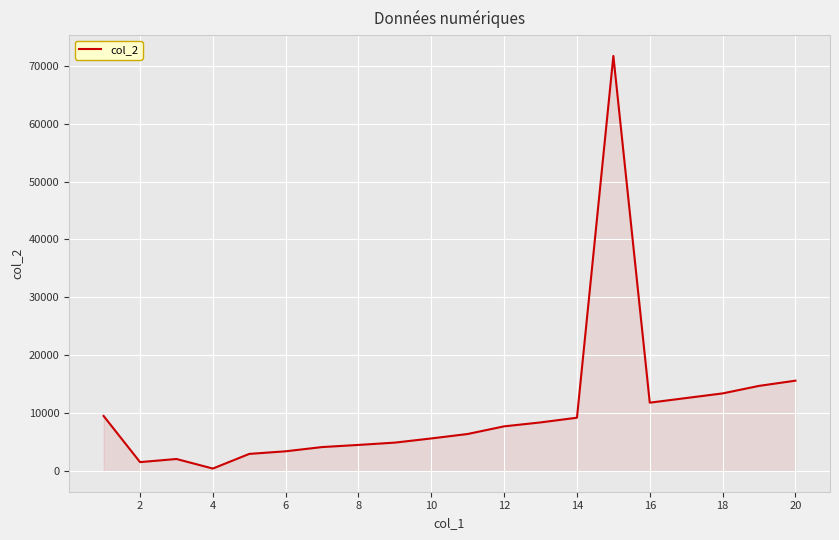

What is the minimum value shown in the chart?

420